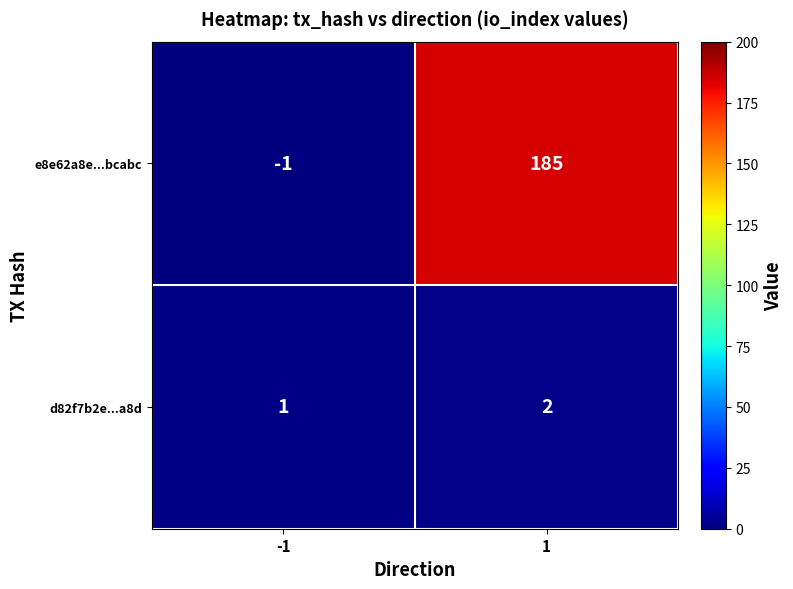

Is it true that d82f7b2e...a8d equals 1 at -1?

True